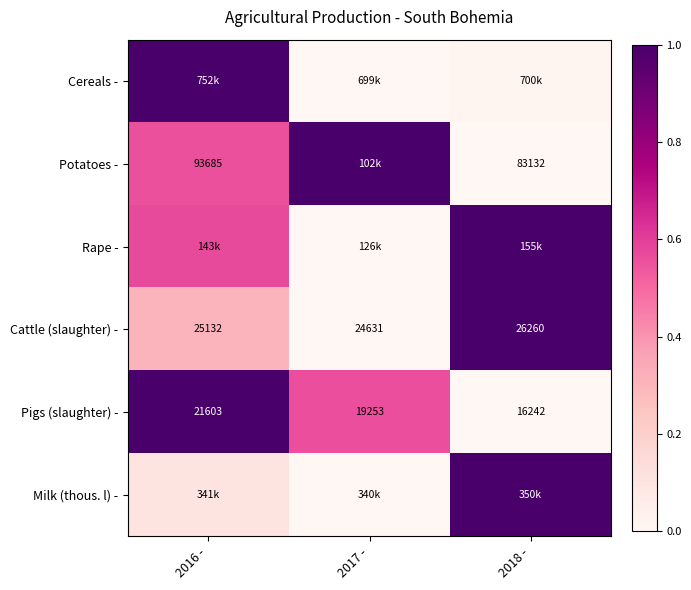

True or false: Cereals - has a value of 0.5 at 2016 -.

False